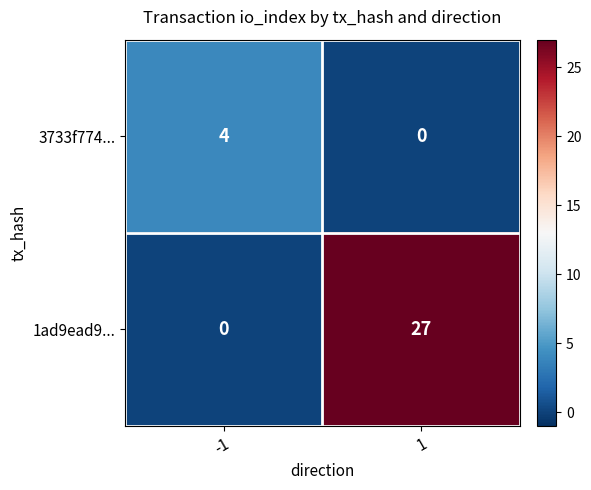

Which series has the largest total across all categories?

1ad9ead9...